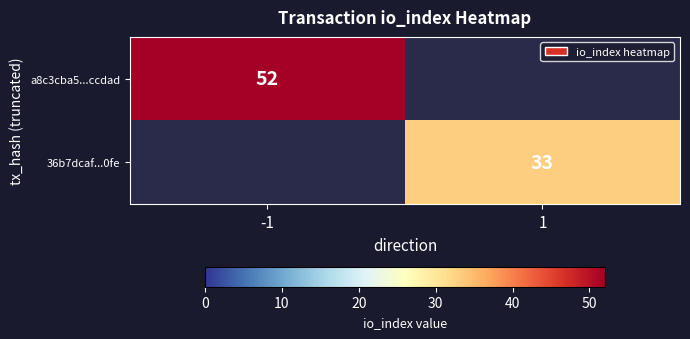

The value of a8c3cba5...ccdad at -1 is 52. True or false?

True